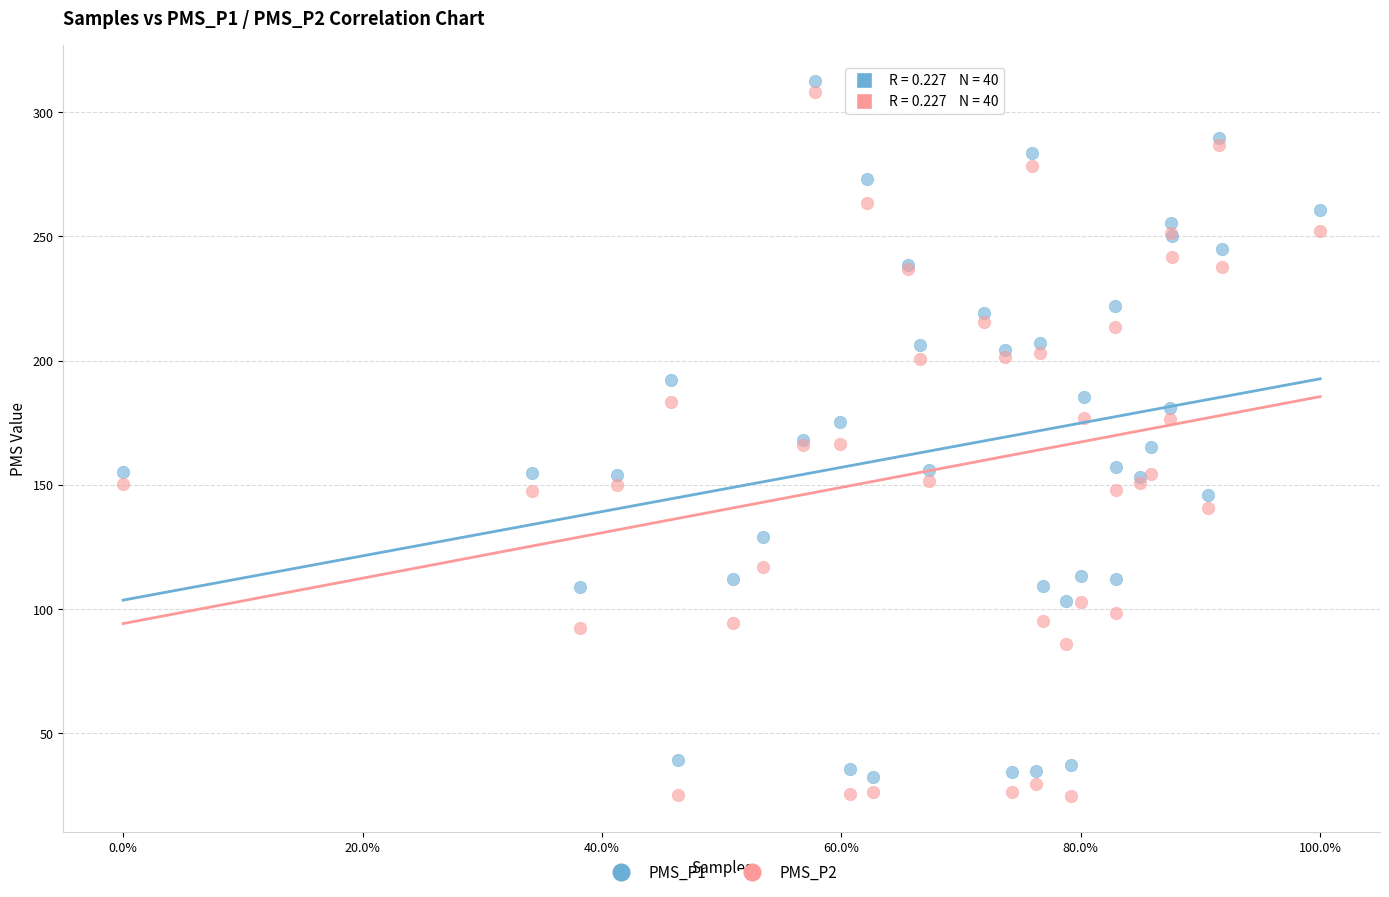

What is the X range (max minus min) for the scatter plot?

1.0